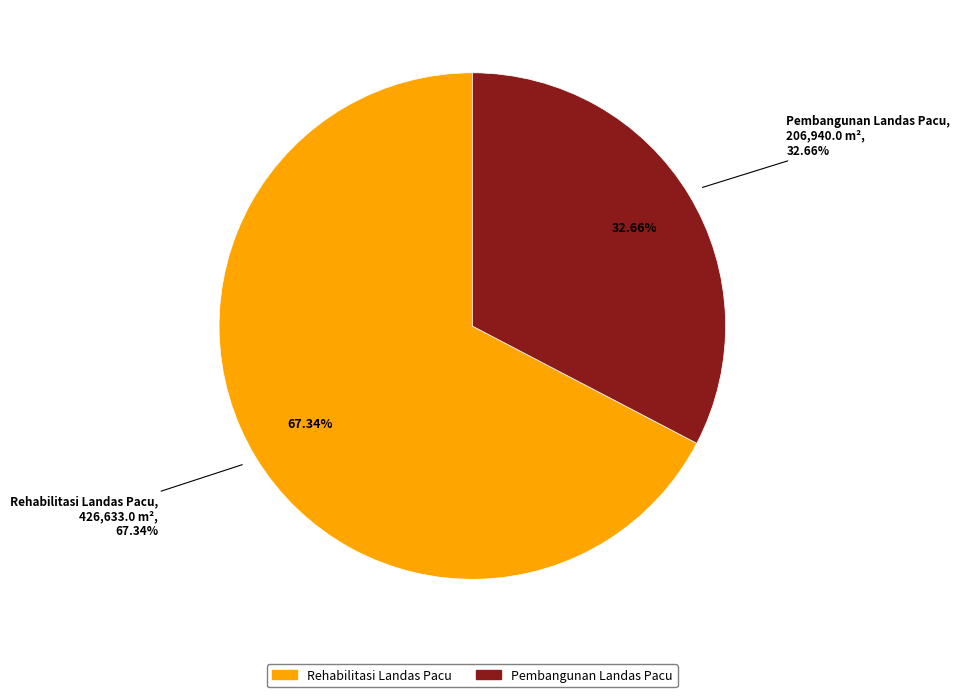

Which category has the biggest portion of the pie?

Rehabilitasi Landas Pacu